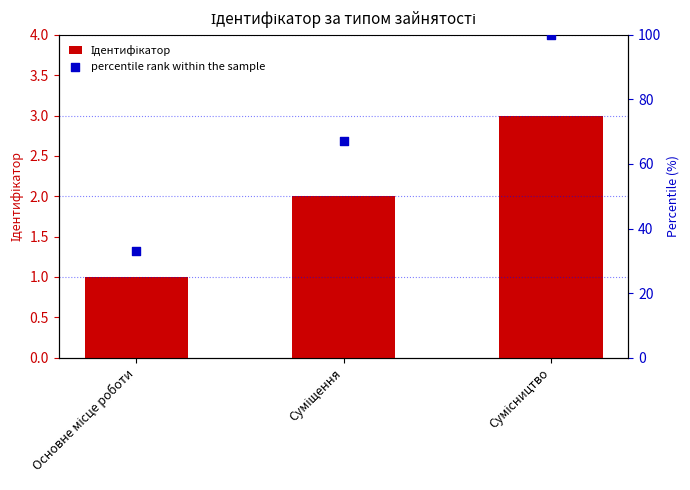

At which category is the sum across all series the highest?

Сумісництво